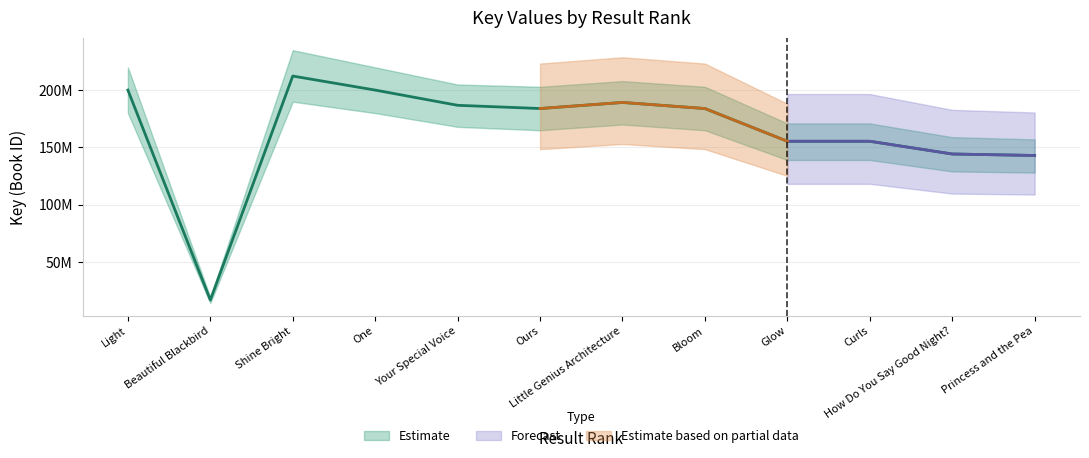

How many interior local peaks (higher than both neighbors) does the data have?

2